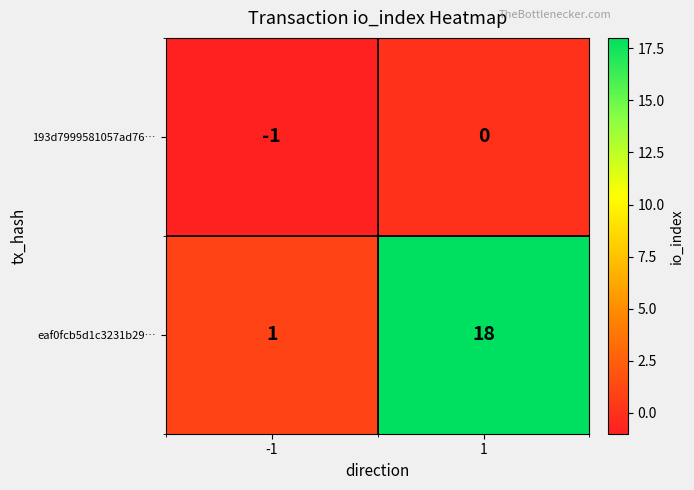

Reading left to right, list all the values displayed in this chart.

193d7999581057ad76…: -1=-1	1=0
eaf0fcb5d1c3231b29…: -1=1	1=18